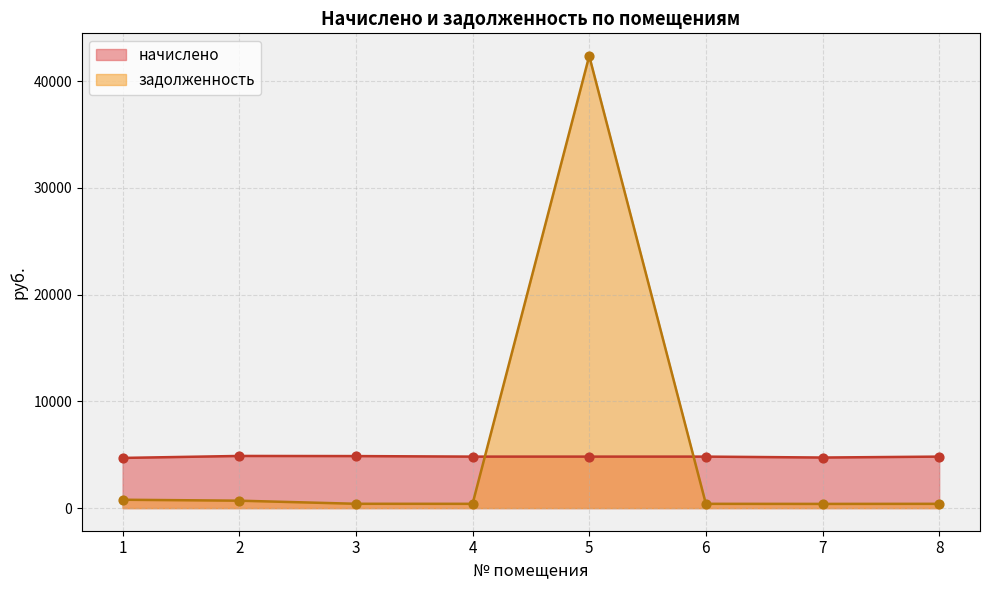

Which series has the largest total across all categories?

задолженность